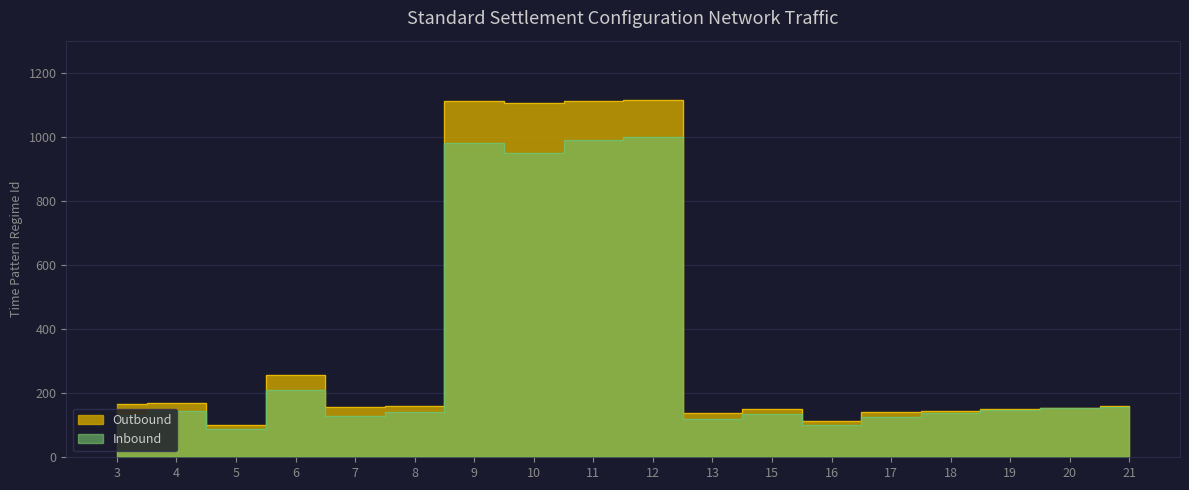

List the series in order of their peak value, highest first.

Outbound, Inbound